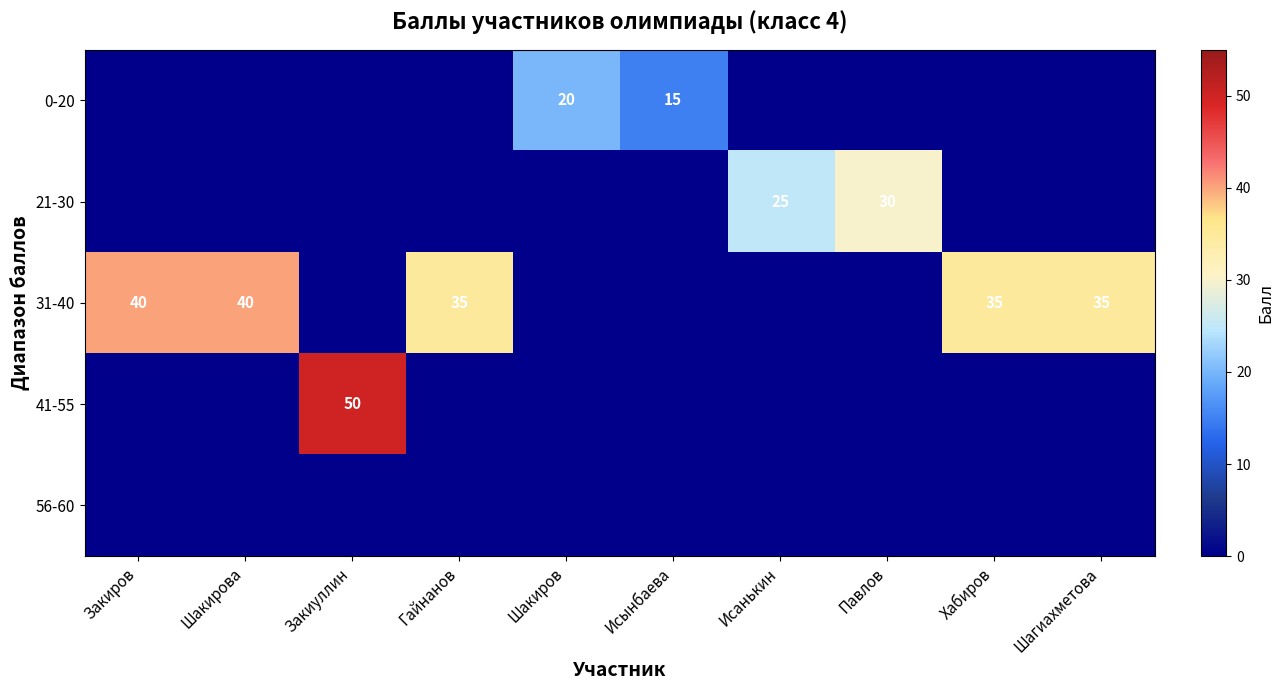

What is the sum of the 31-40 values at Хабиров and Гайнанов?

70